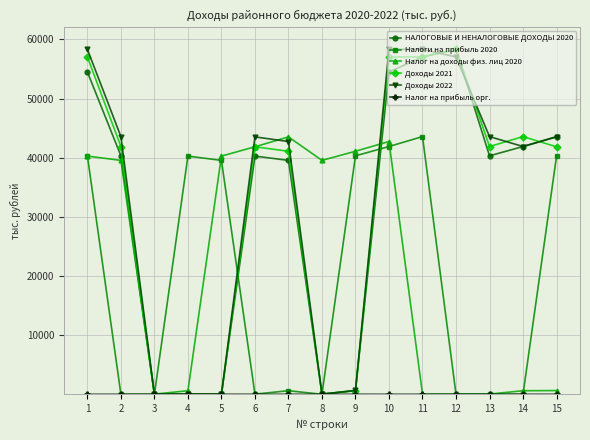

True or false: Налоги на прибыль 2020 has more than 1 points higher than both neighbors.

True